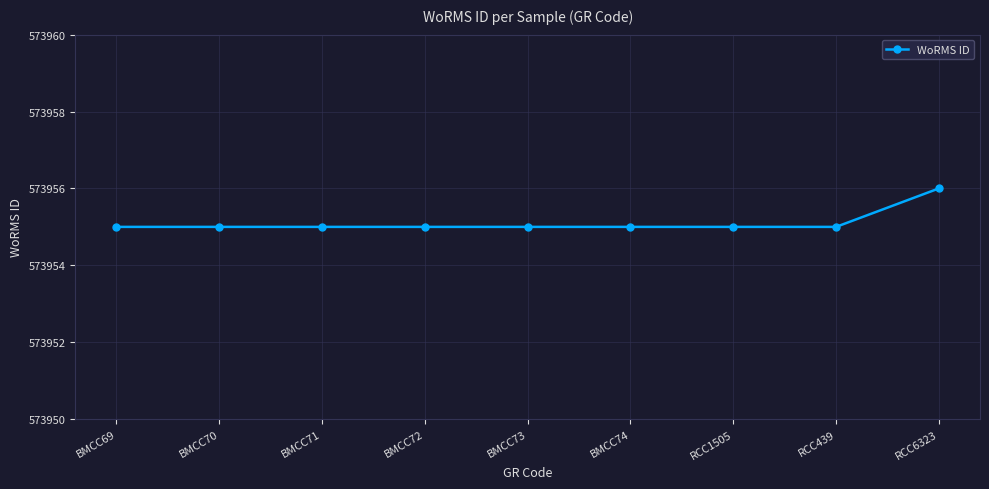

What is the sum of the values at BMCC73 and RCC1505?

1147910